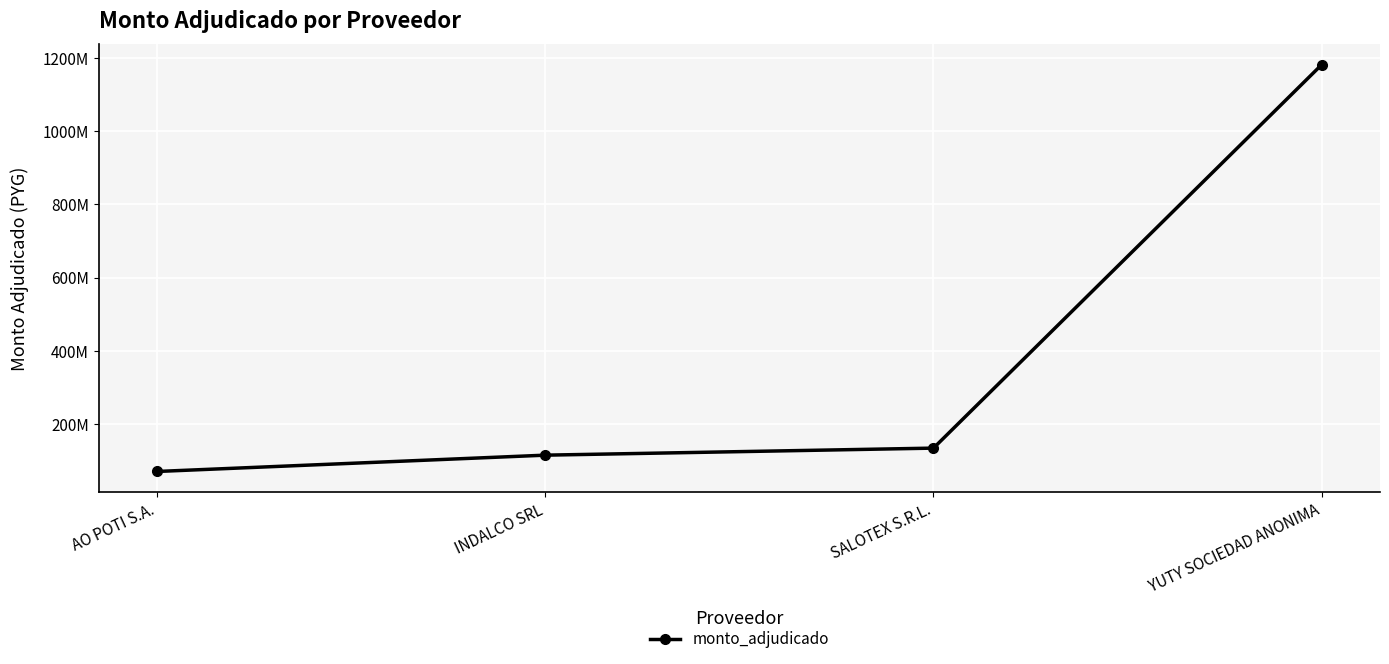

Reading left to right, list all the values displayed in this chart.

69628120	114254300	133524926	1182317700